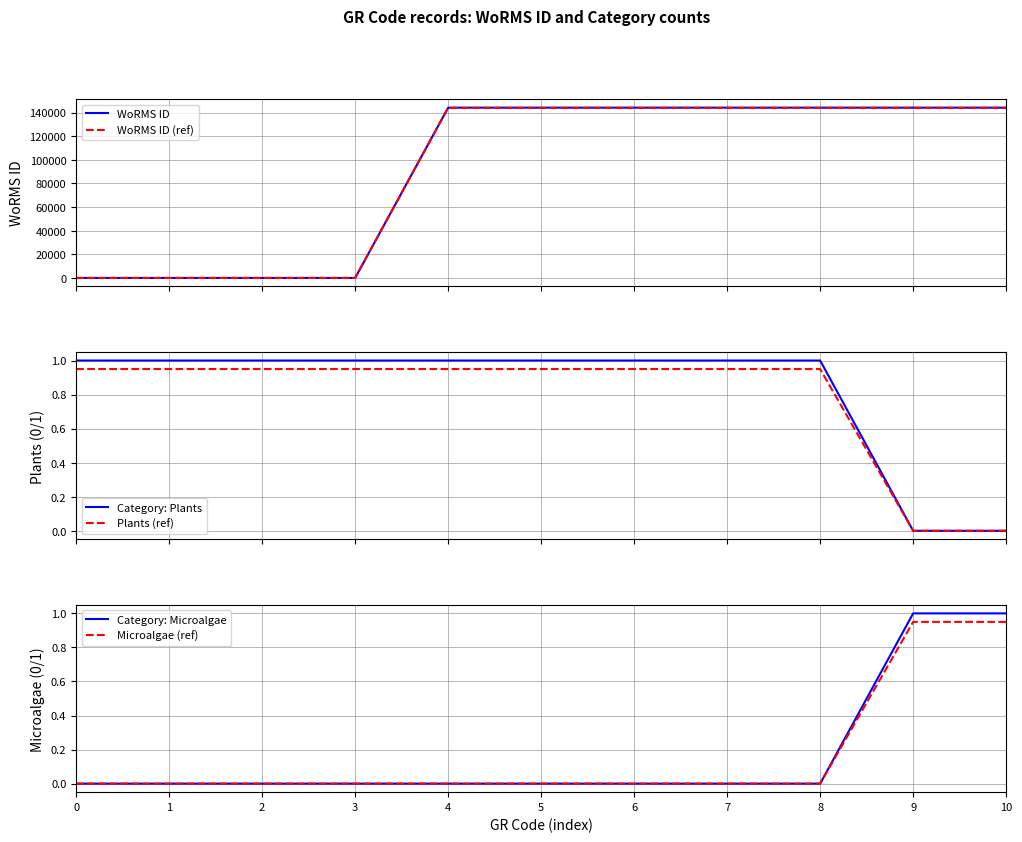

True or false: Category: Plants has a value of 1.0 at 0.

True